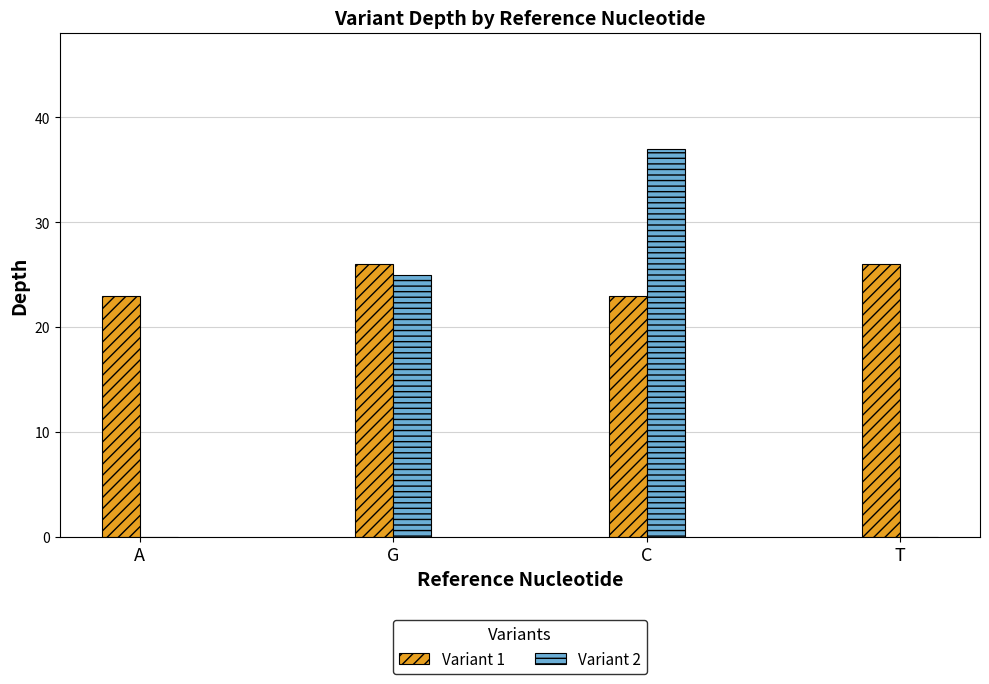

True or false: Variant 1 has a value of 32 at C.

False